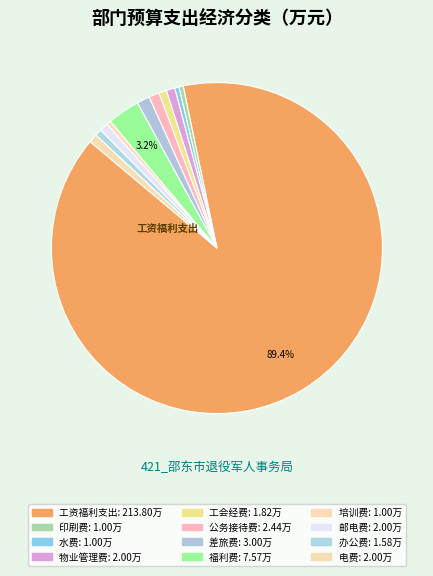

What is the majority slice?

工资福利支出